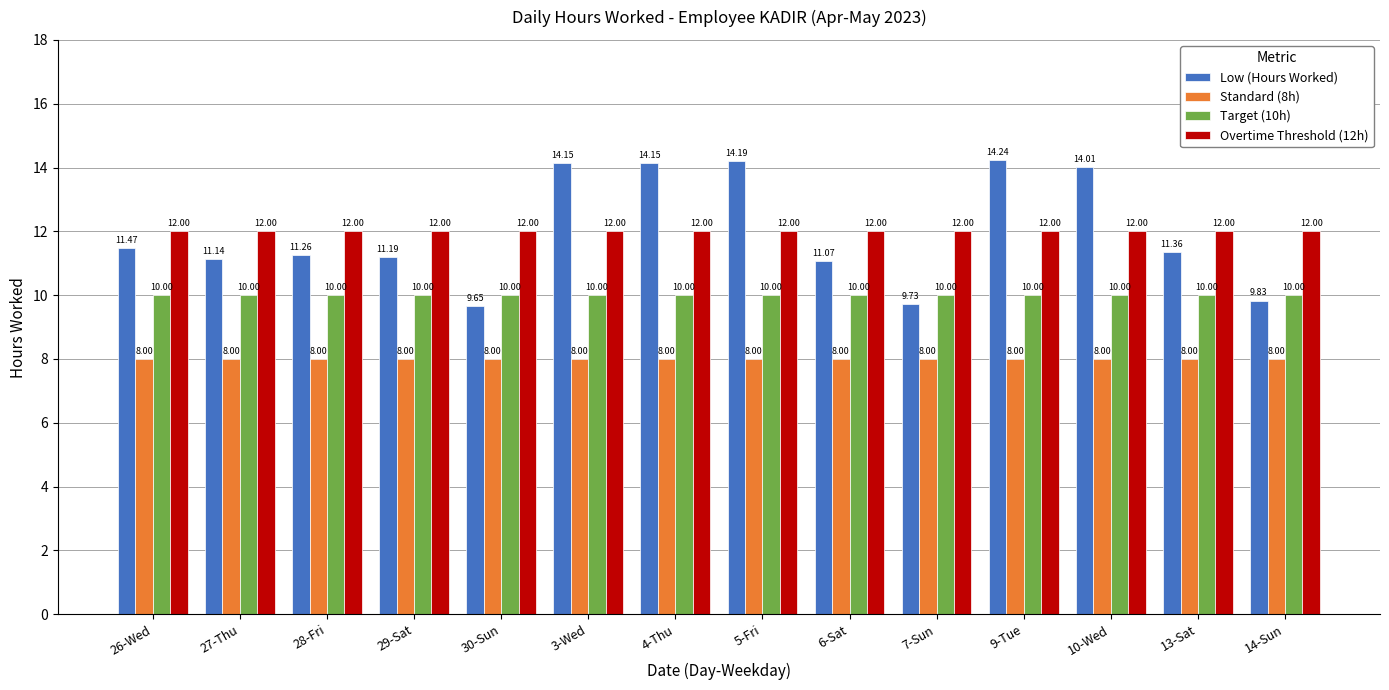

The Target (10h) series shows 17.3 at 27-Thu. True or false?

False